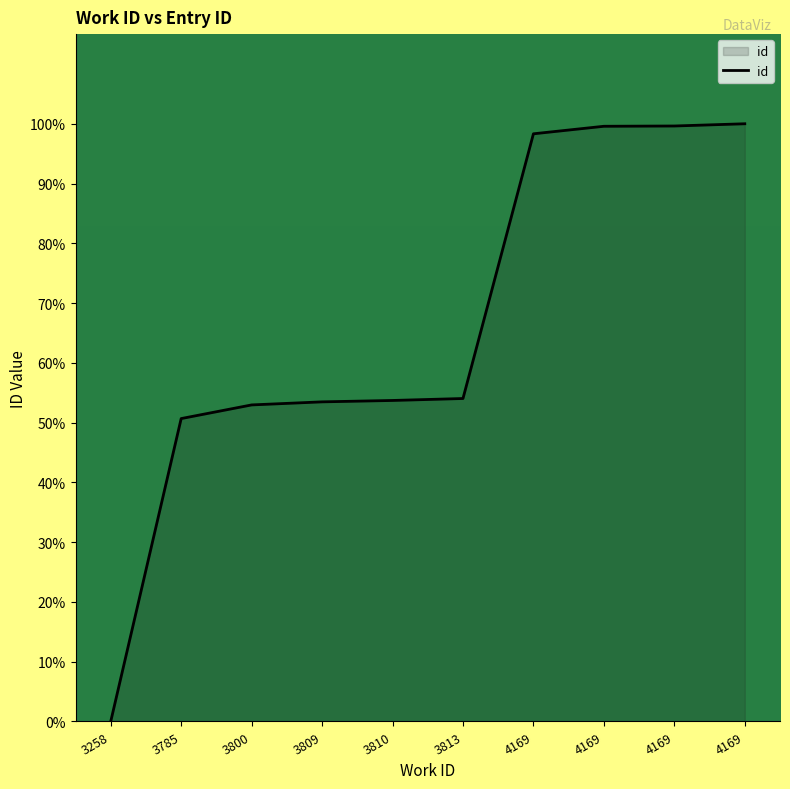

What is the average value?

66.2